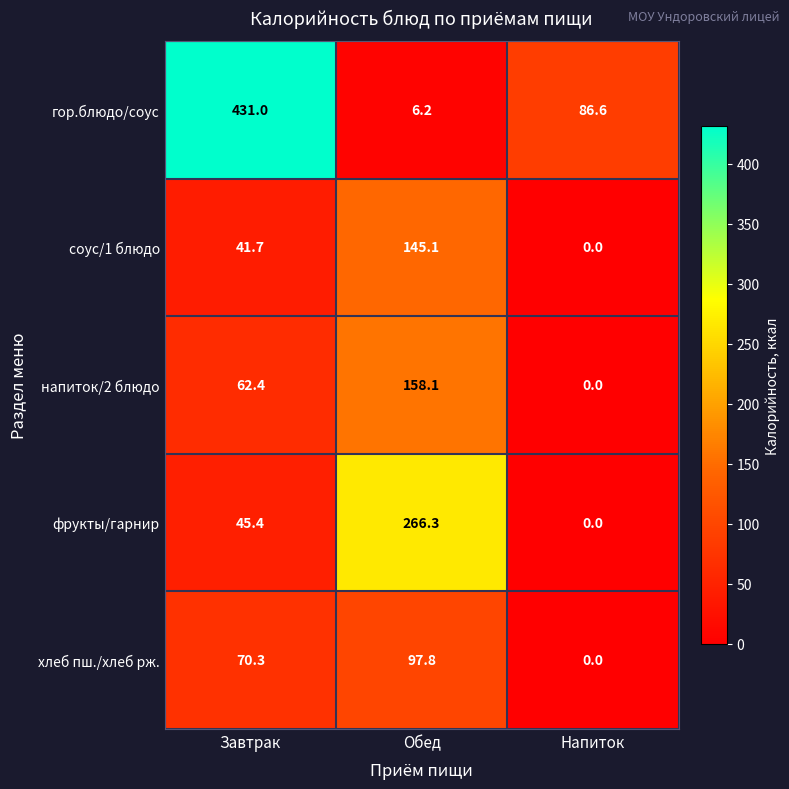

Is it true that хлеб пш./хлеб рж. equals 0.0 at Напиток?

True